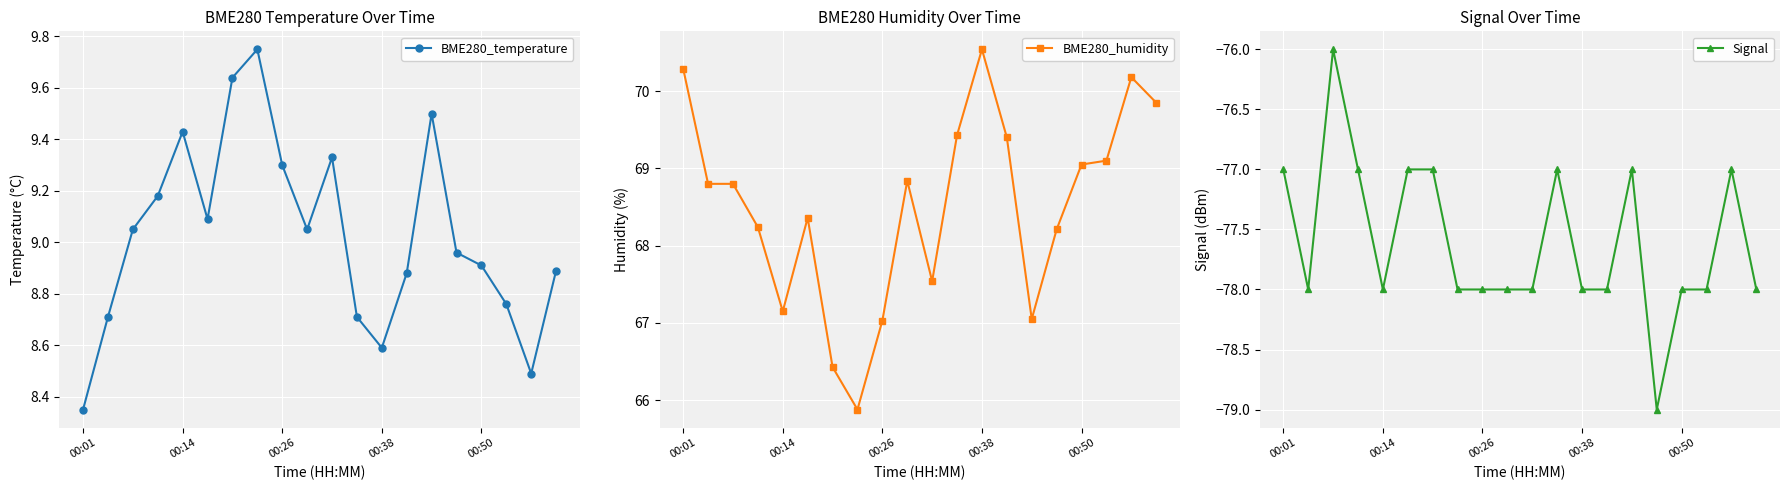

Reading left to right, list all the values displayed in this chart.

BME280_temperature: 8.3	8.7	9.1	9.2	9.4	9.1	9.6	9.8	9.3	9.1	9.3	8.7	8.6	8.9	9.5	9.0	8.9	8.8	8.5	8.9
BME280_humidity: 70.3	68.8	68.8	68.2	67.2	68.4	66.4	65.9	67.0	68.8	67.5	69.4	70.5	69.4	67.0	68.2	69.0	69.1	70.2	69.8
Signal: -77.0	-78.0	-76.0	-77.0	-78.0	-77.0	-77.0	-78.0	-78.0	-78.0	-78.0	-77.0	-78.0	-78.0	-77.0	-79.0	-78.0	-78.0	-77.0	-78.0